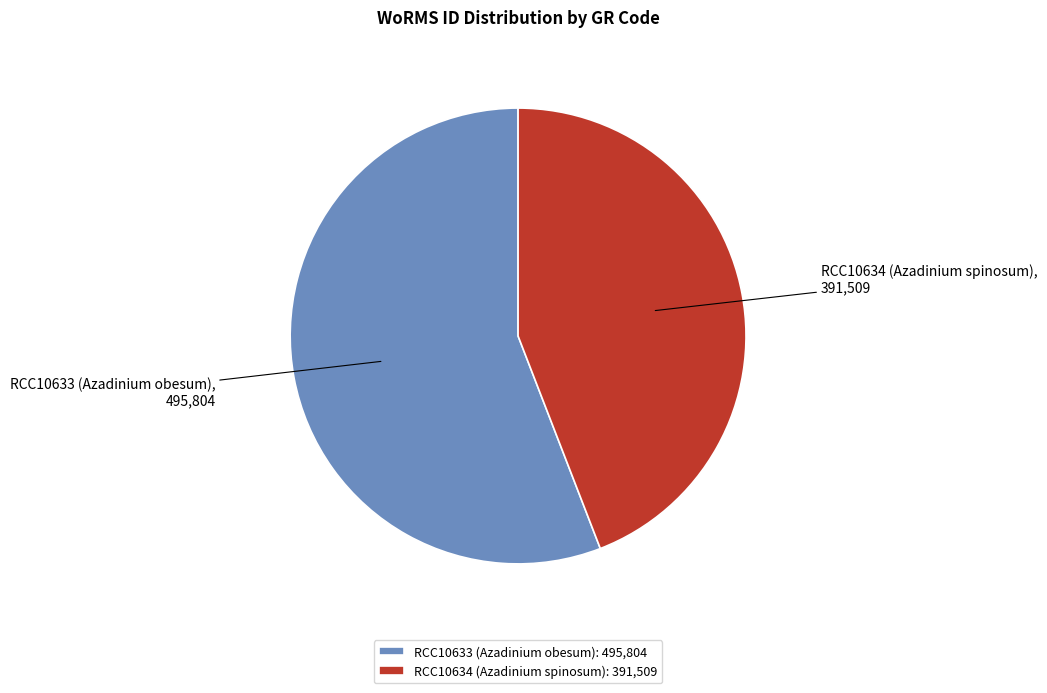

True or false: RCC10633 (Azadinium obesum) accounts for 56% of the total.

True